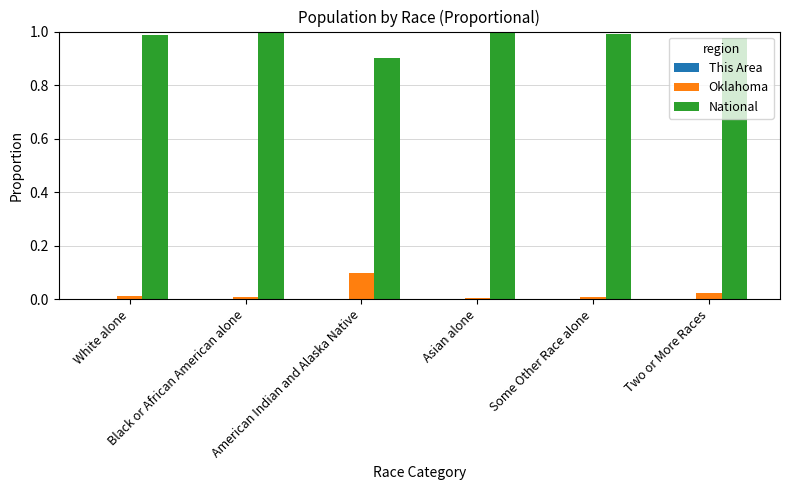

The National series shows 1.0 at Some Other Race alone. True or false?

True